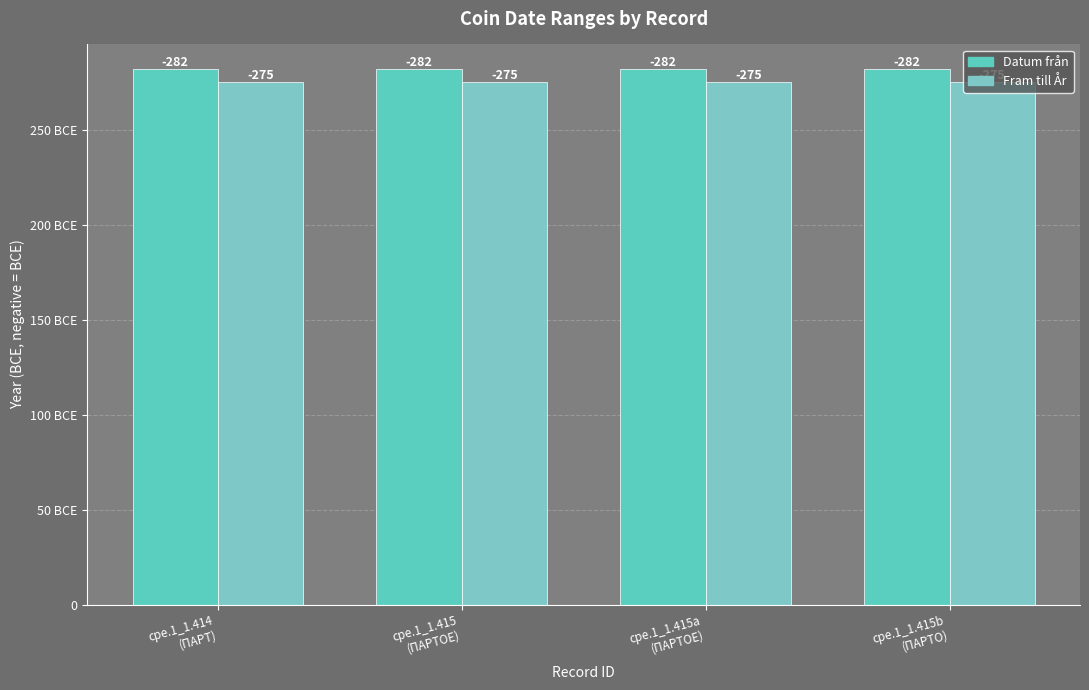

Reading left to right, list all the values displayed in this chart.

Datum från: 282	282	282	282
Fram till År: 275	275	275	275